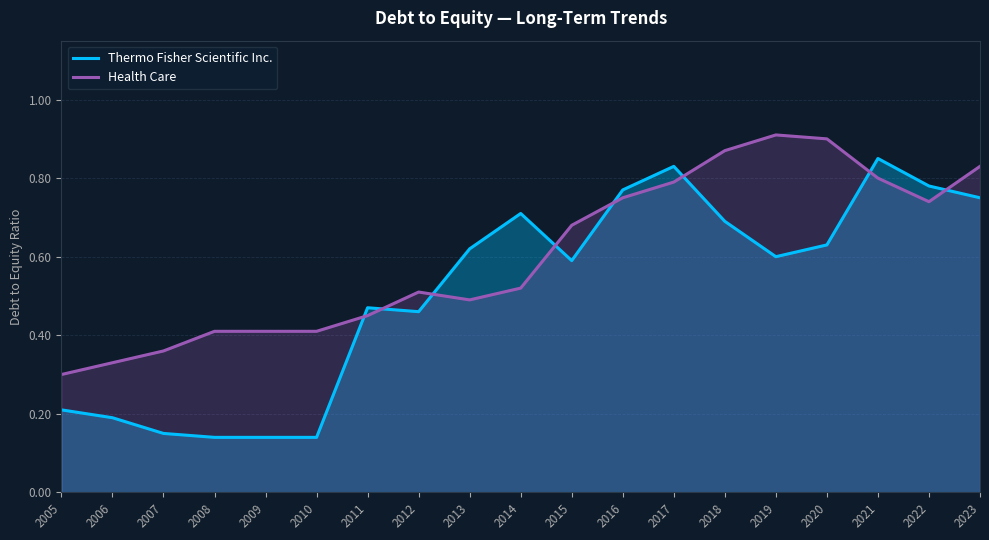

What is the average value of the Thermo Fisher Scientific Inc. series?

0.5